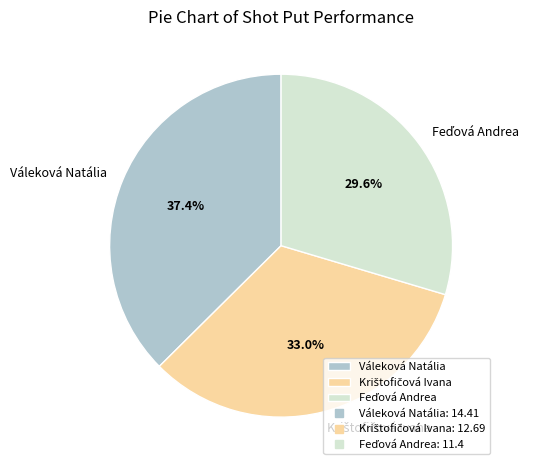

Which slice is the largest?

Váleková Natália